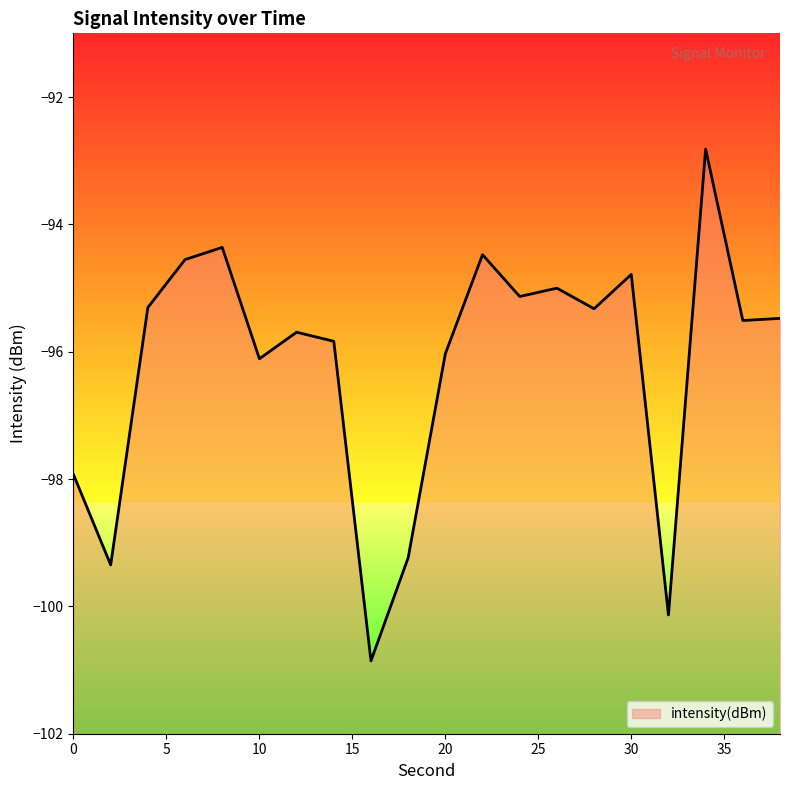

Rank the categories by value from lowest to highest.

16, 32, 2, 18, 0, 10, 20, 14, 12, 36, 38, 28, 4, 24, 26, 30, 6, 22, 8, 34